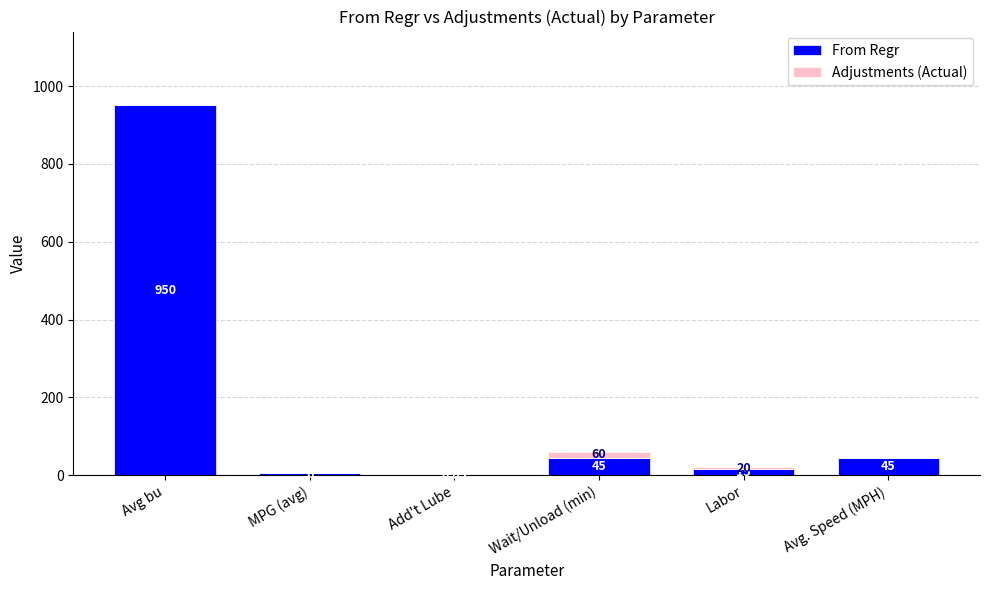

What is the sum of the From Regr values at Wait/Unload (min) and Labor?

60.0